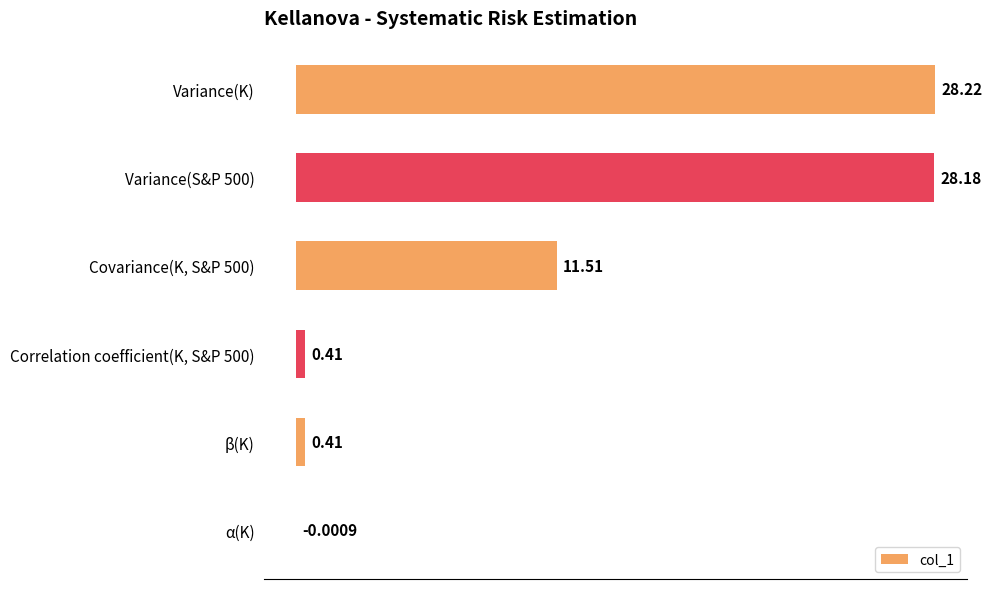

Which label corresponds to the largest value in the chart?

Variance(K)